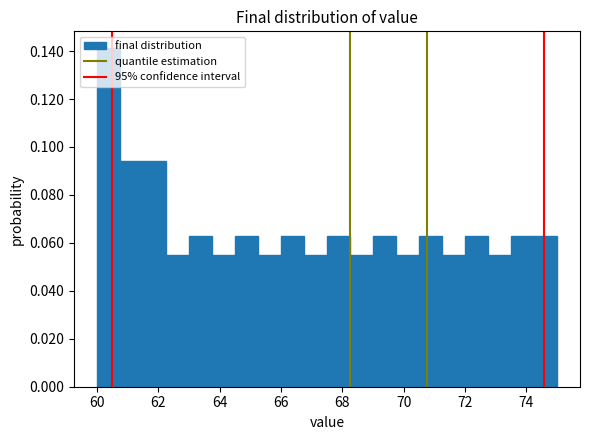

Read against the x-axis, roughly where is the centre of the tallest bar?

60.4